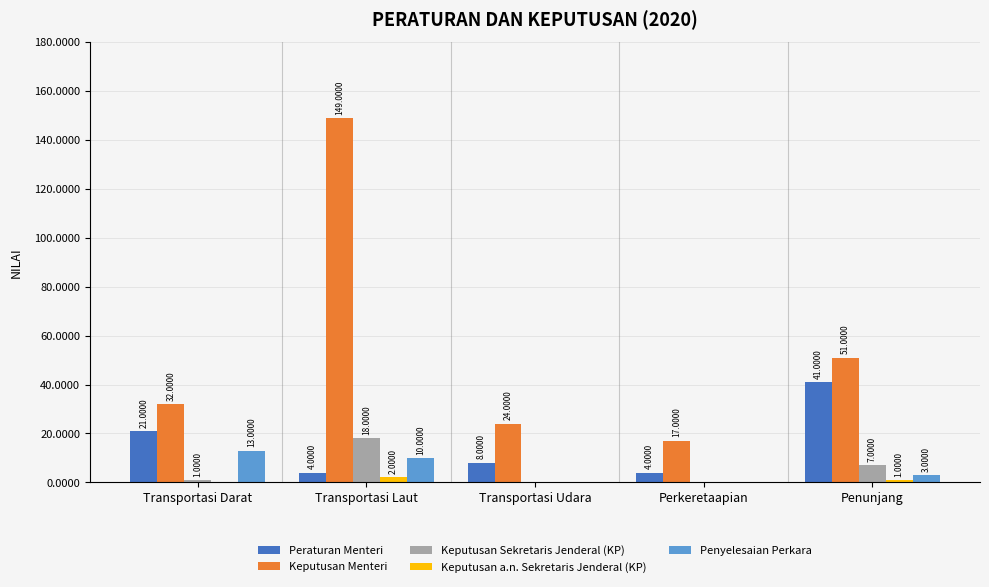

How many data points does each series have?

5